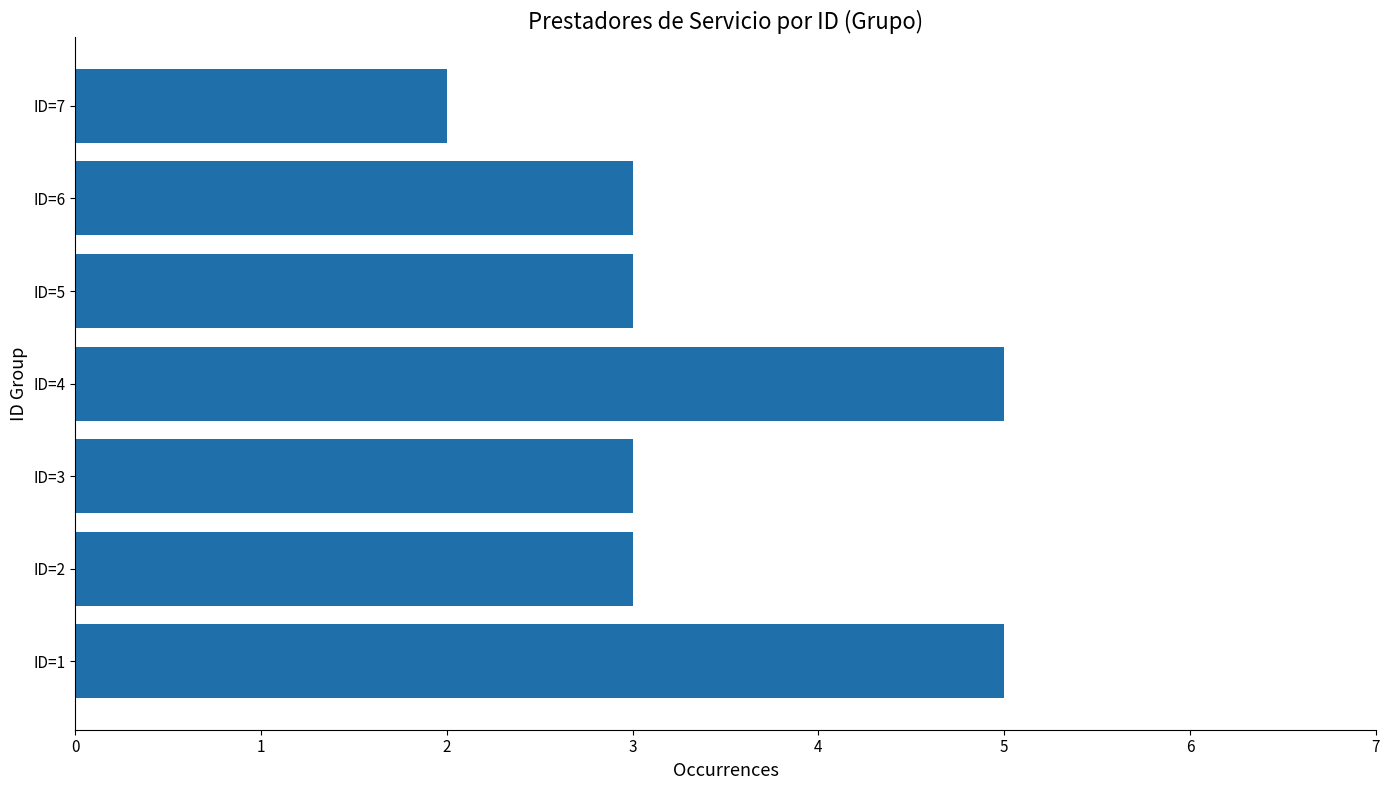

Approximately how many times larger is the value at ID=5 compared to ID=1?

0.6